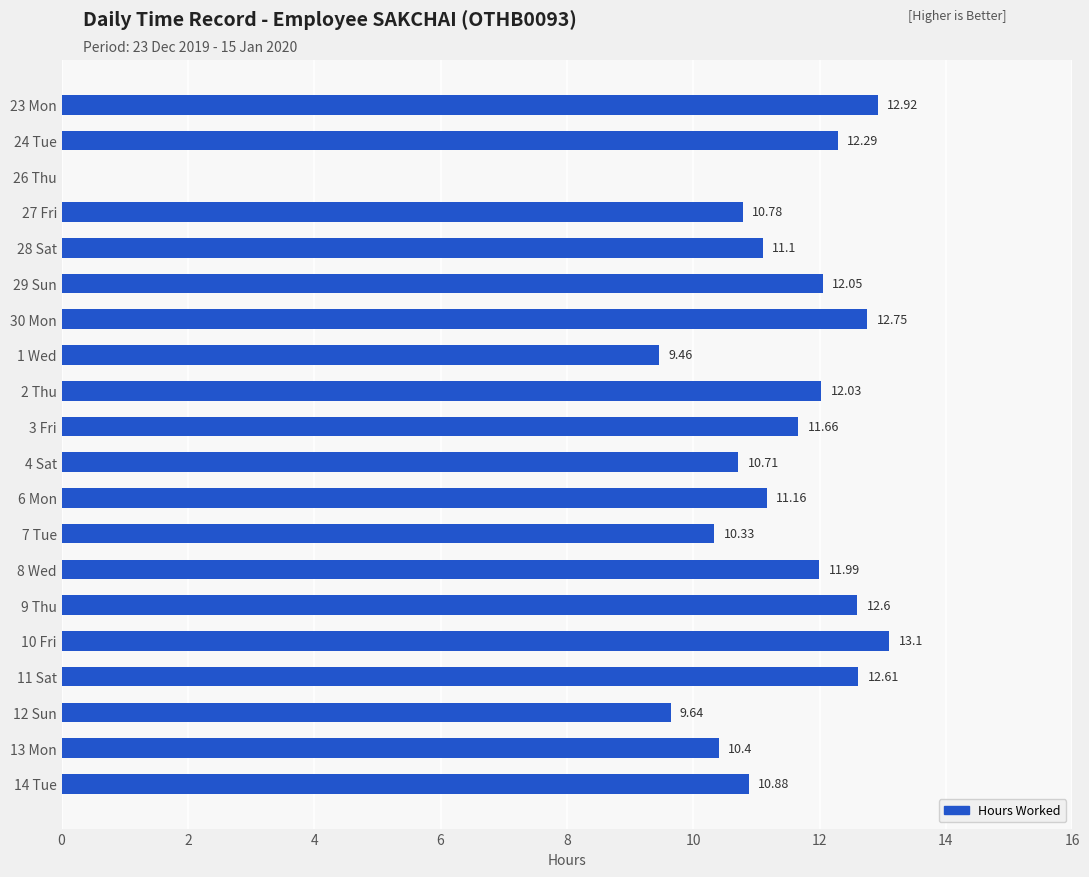

Approximately how many times larger is the value at 2 Thu compared to 9 Thu?

1.0